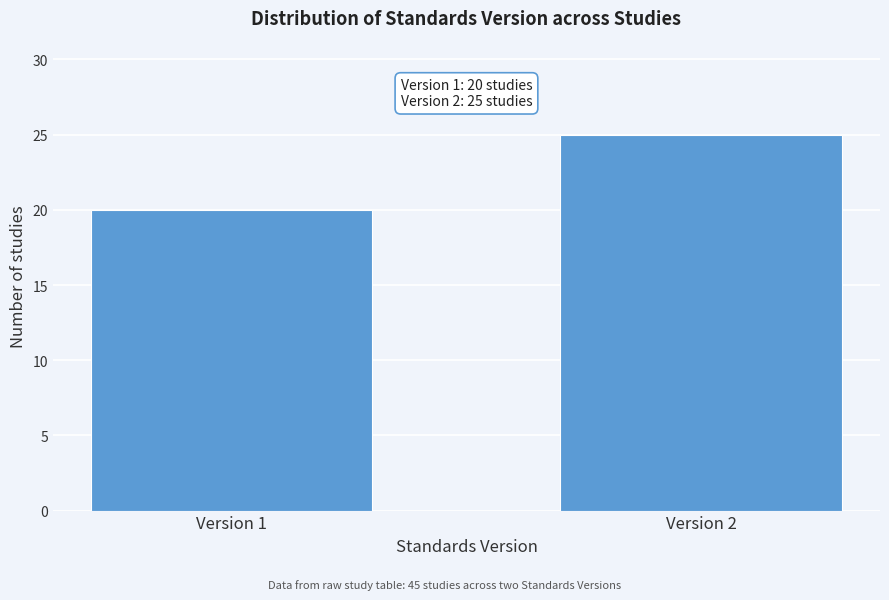

Reading left to right, transcribe all the data shown in this chart.

20	25